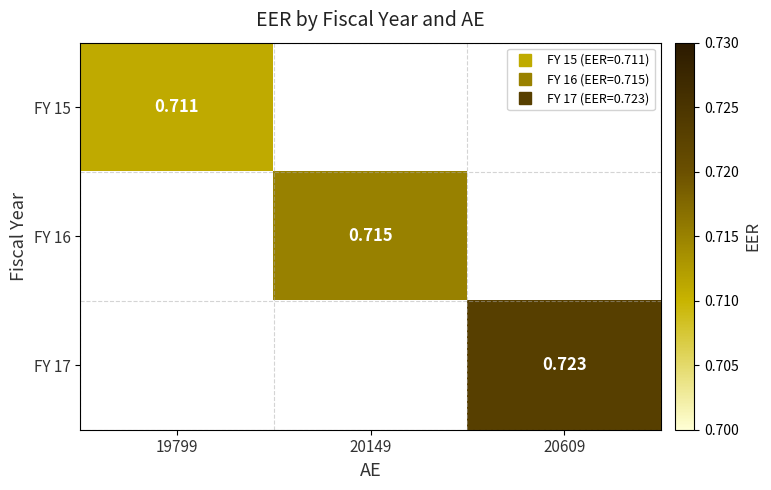

How many values in FY 15 are above zero?

1